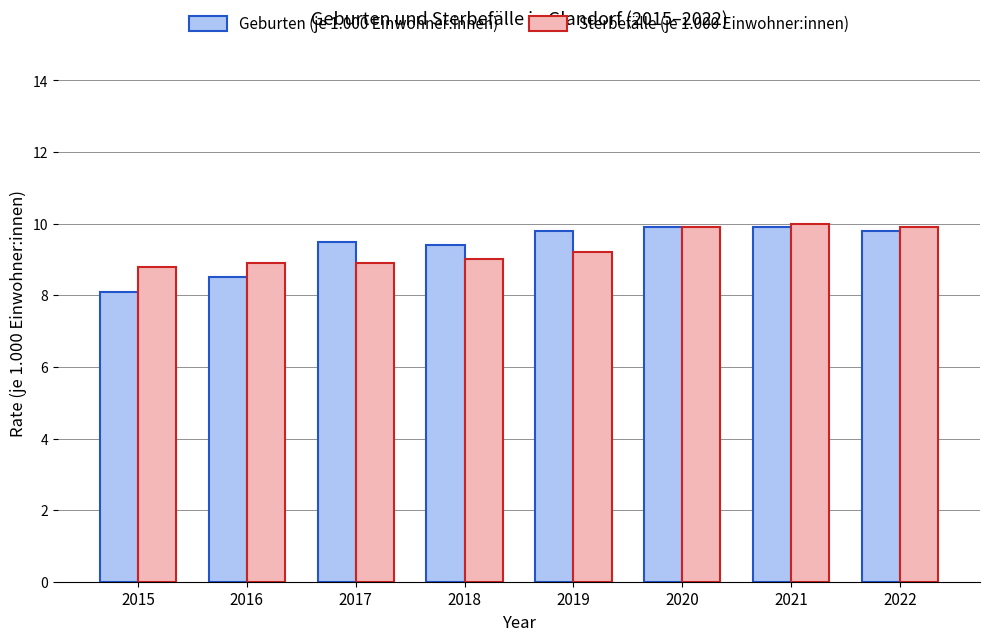

Which series has the widest spread of values?

Geburten (je 1.000 Einwohner:innen)